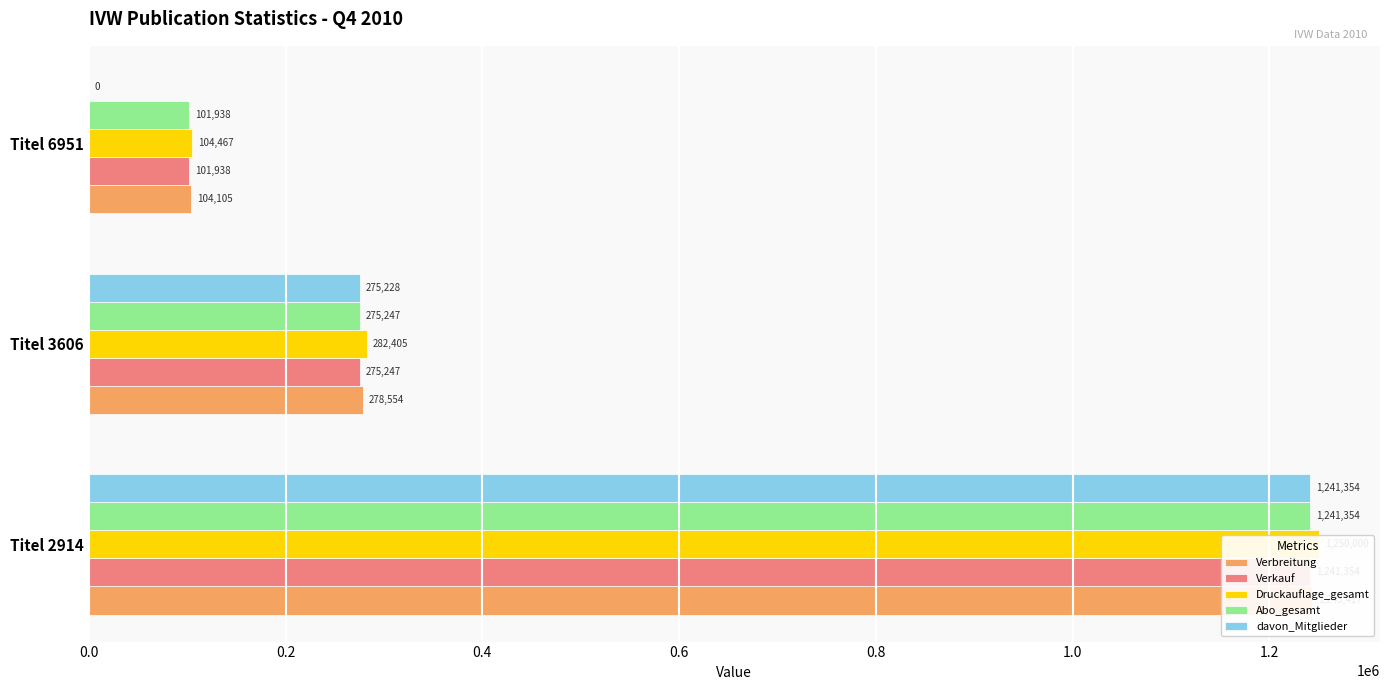

What is the difference between the maximum and second lowest values in the Abo_gesamt series?

966107